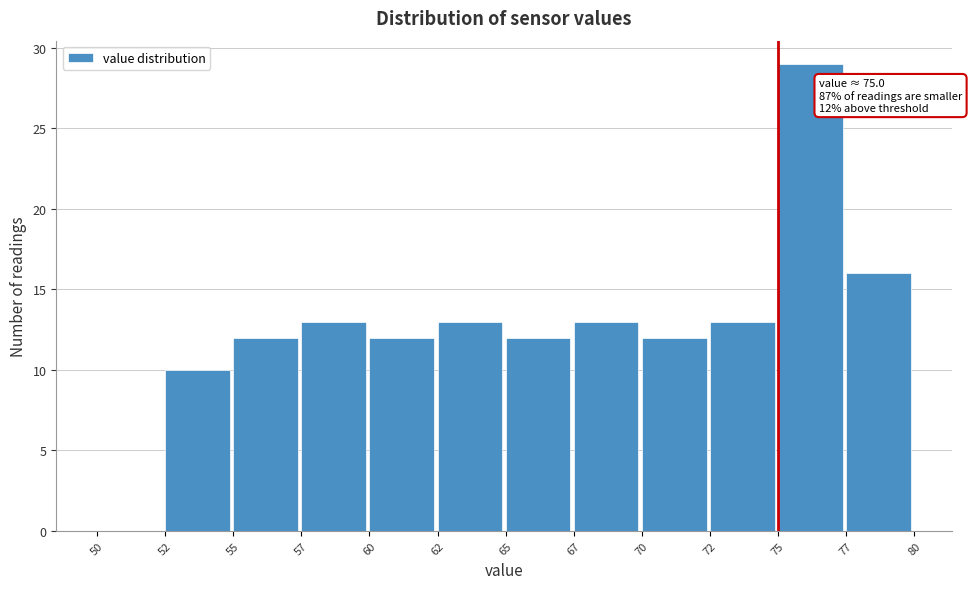

Reading left to right, what are all the values shown in this chart?

50=0	52=10	55=12	57=13	60=12	62=13	65=12	67=13	70=12	72=13	75=29	77=16